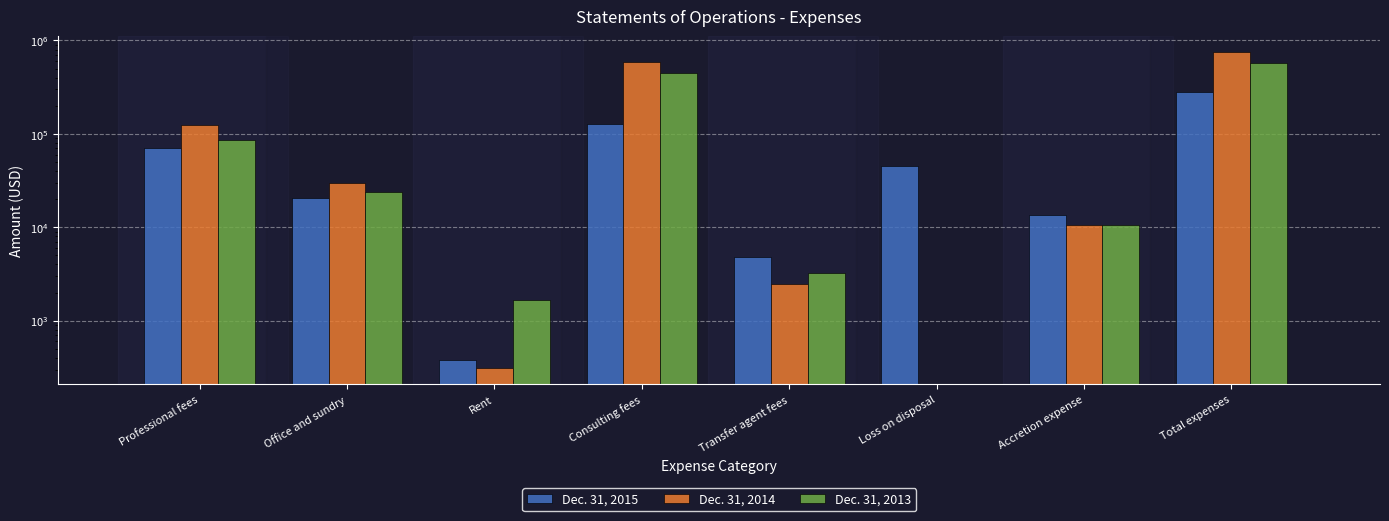

True or false: Dec. 31, 2014 has a value of 7292 at Accretion expense.

False